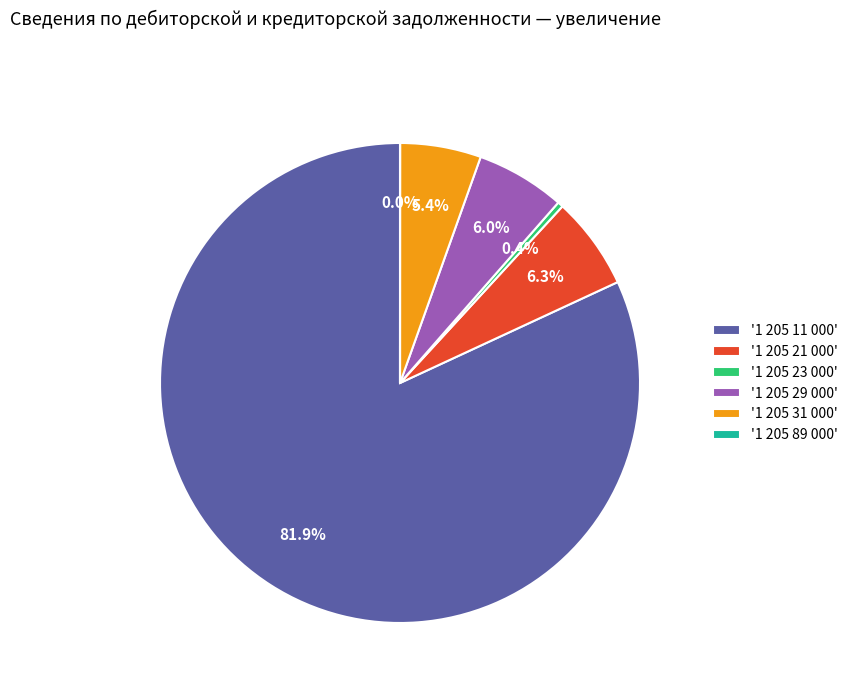

Which has a higher value, '1 205 29 000' or '1 205 31 000'?

'1 205 29 000'